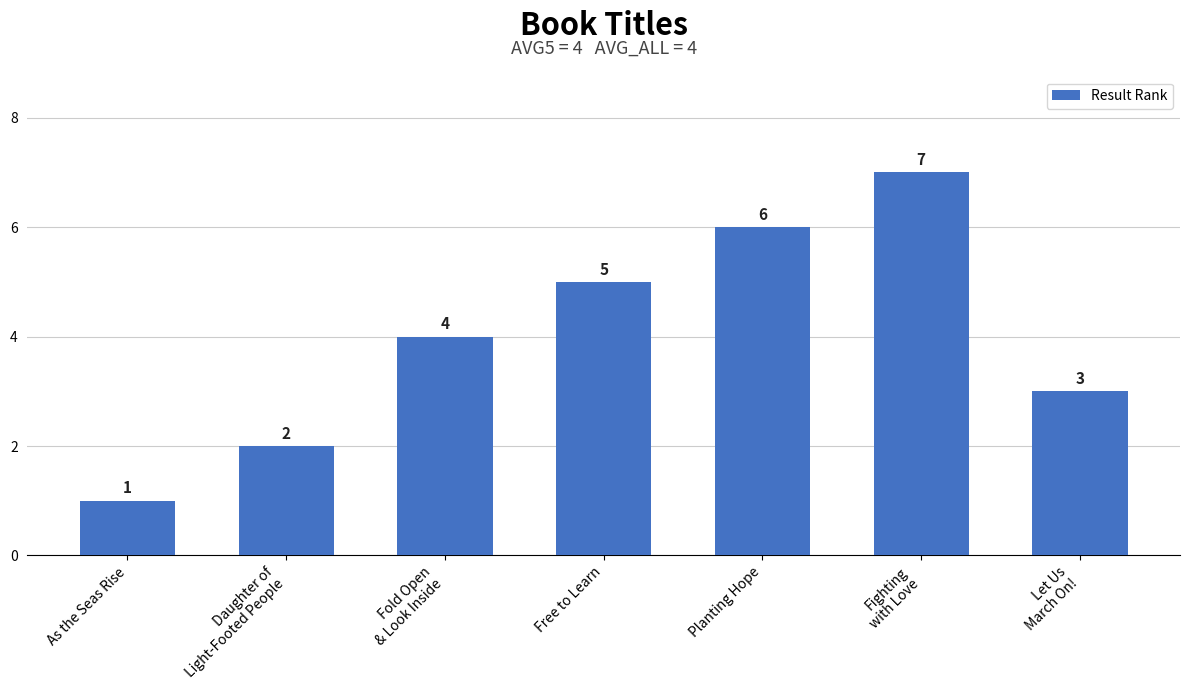

Does the chart contain stacked bars?

No